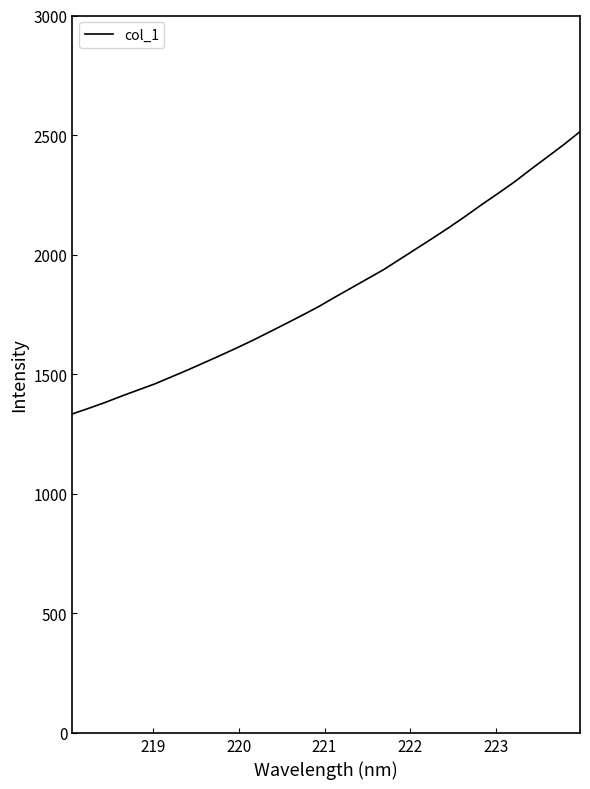

Does the chart have visible grid lines?

No